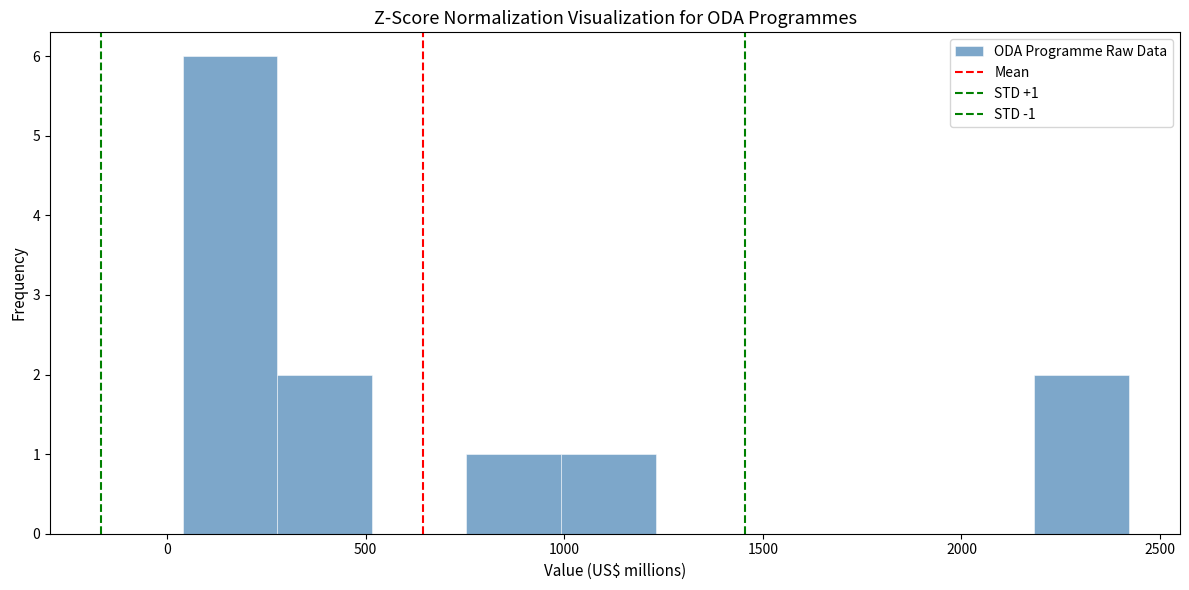

Which range on the x-axis has the tallest bar?

50 to 300